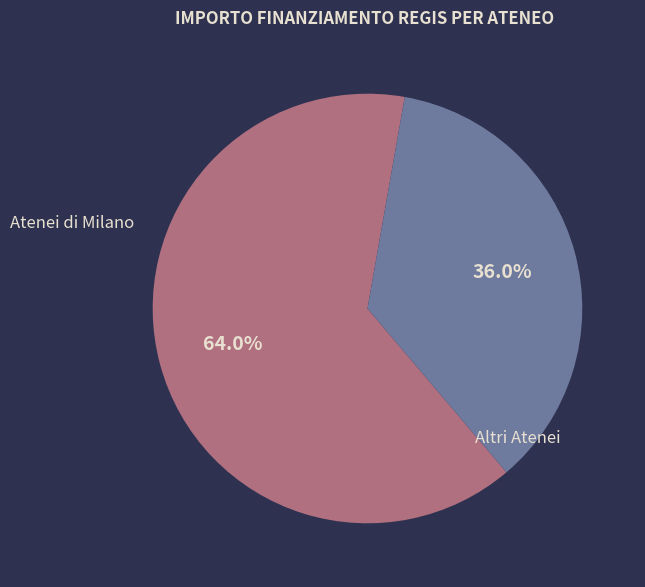

How many slices are in this pie chart?

2